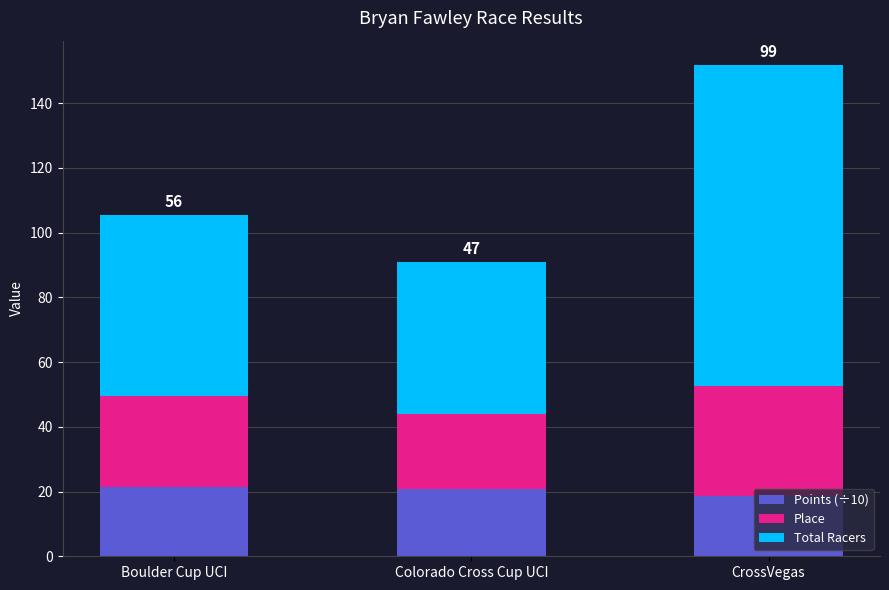

The value of Points (÷10) at CrossVegas is 4.1. True or false?

False